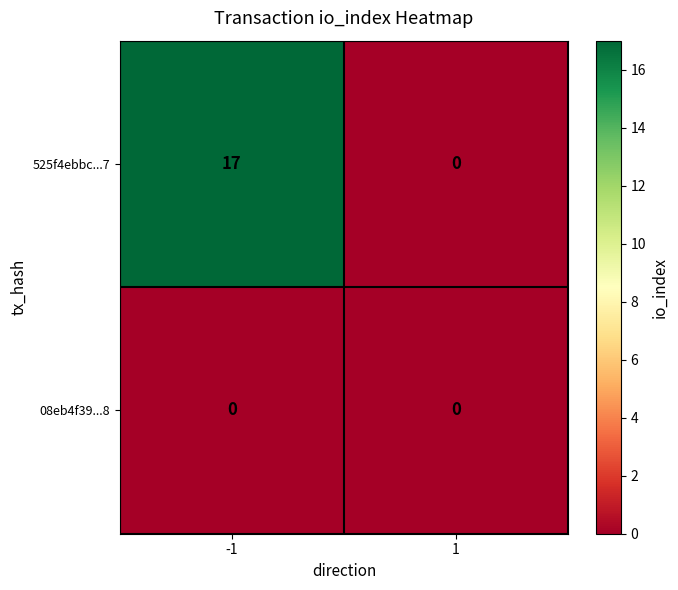

List the labels in order of 525f4ebbc...7 value, smallest first.

1, -1